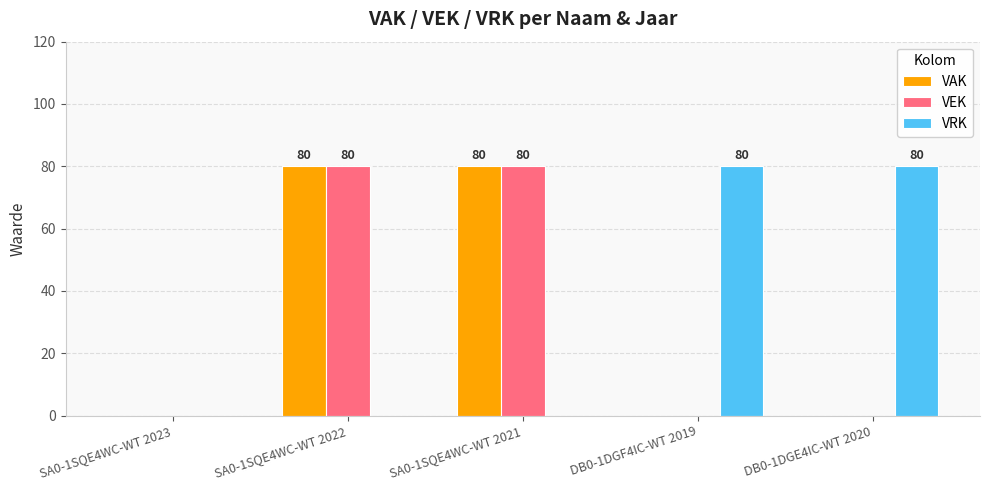

What is the sum of all VRK values?

160